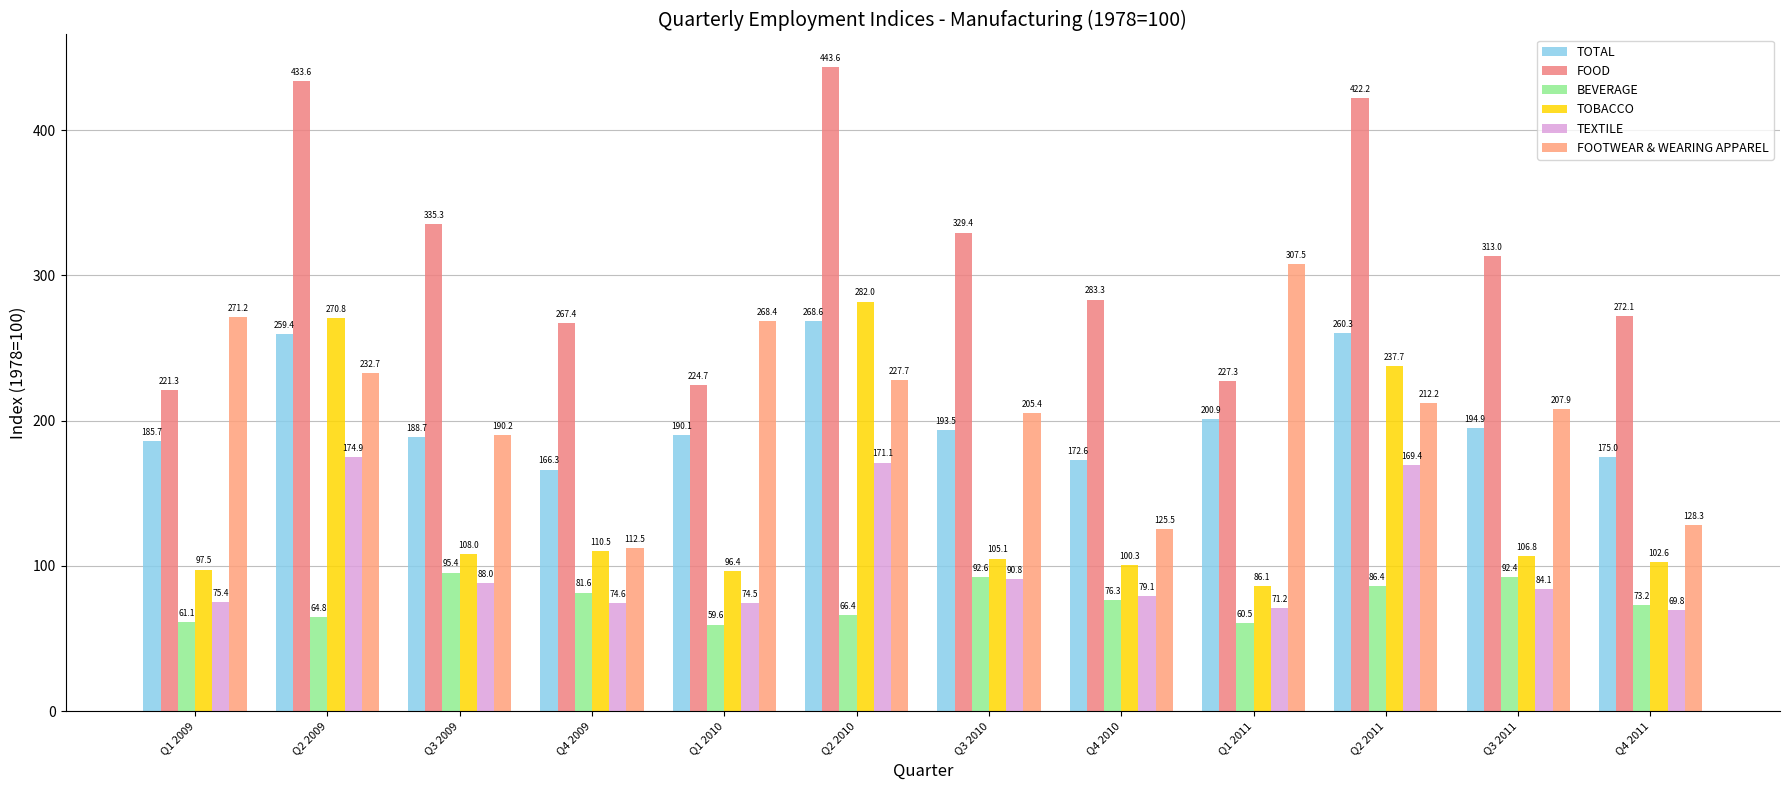

Is it true that TOTAL equals 107.6 at Q1 2011?

False